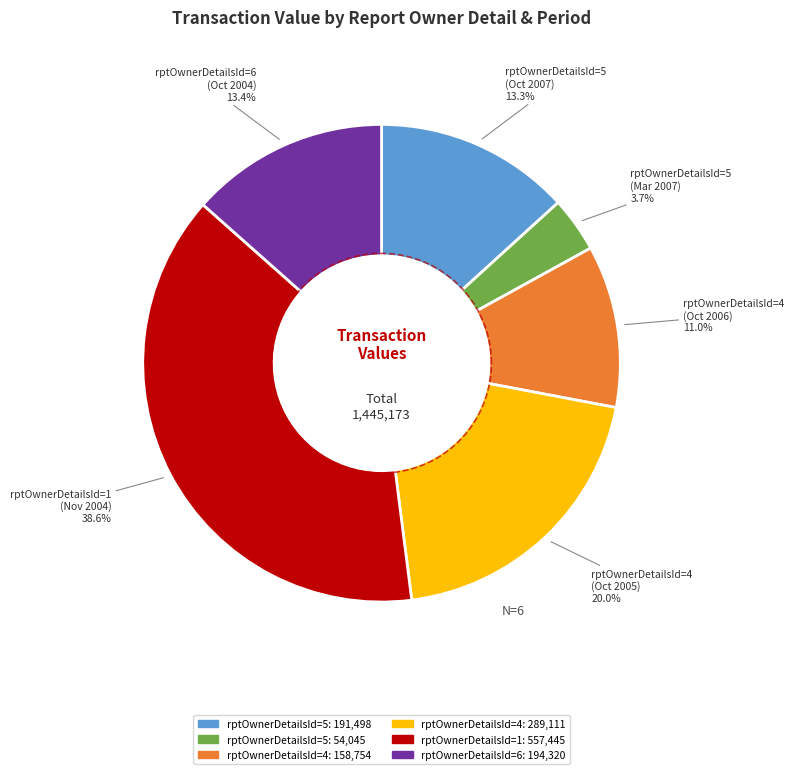

How many segments does this pie chart have?

6